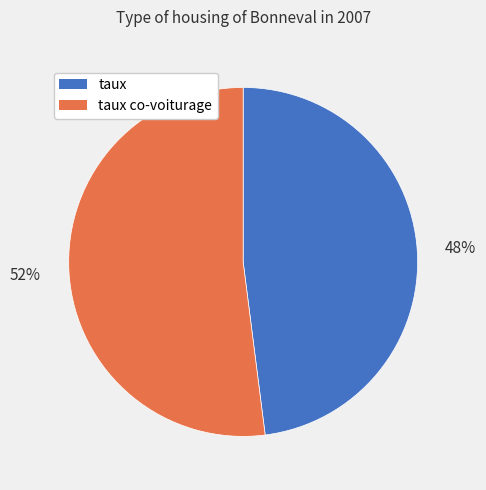

How many segments does this pie chart have?

2